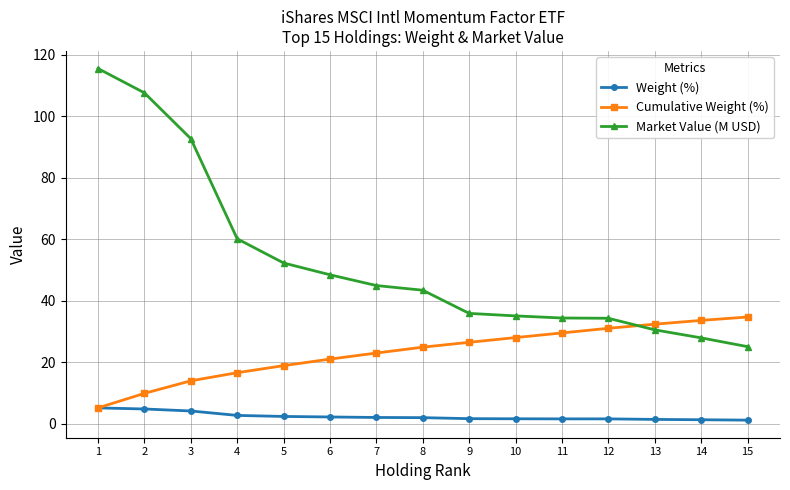

True or false: Market Value (M USD) and Weight (%) intersect in this chart.

False